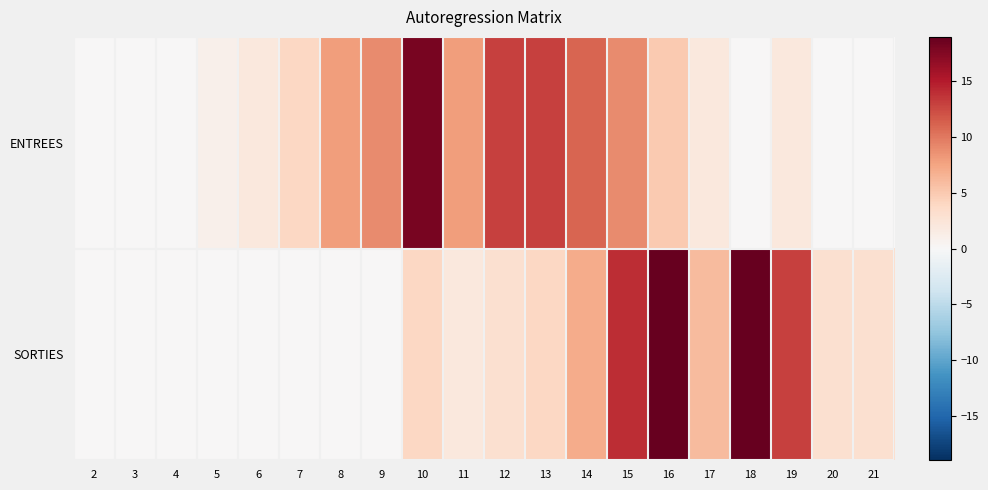

What is the difference between the highest and lowest values at 6?

2